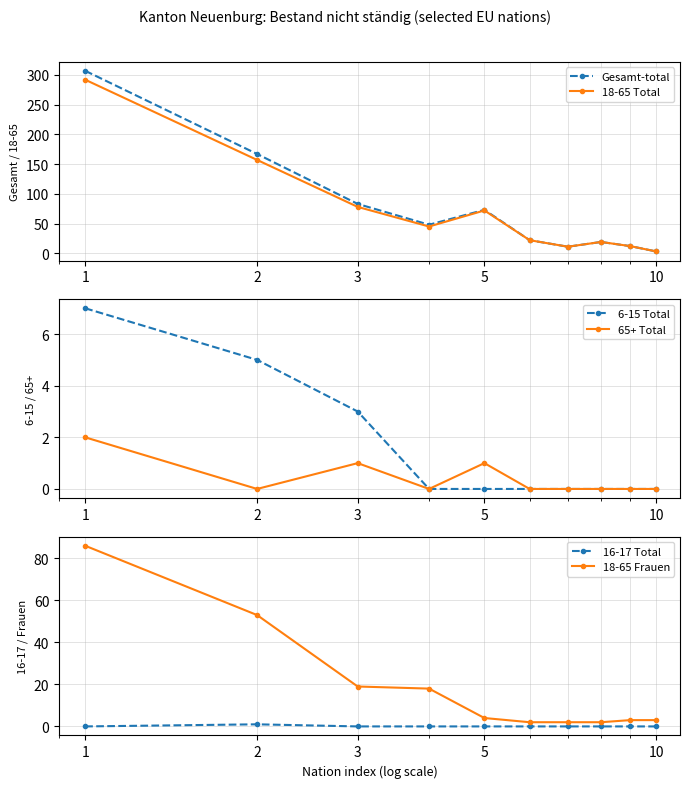

At which category is the sum across all series the highest?

1